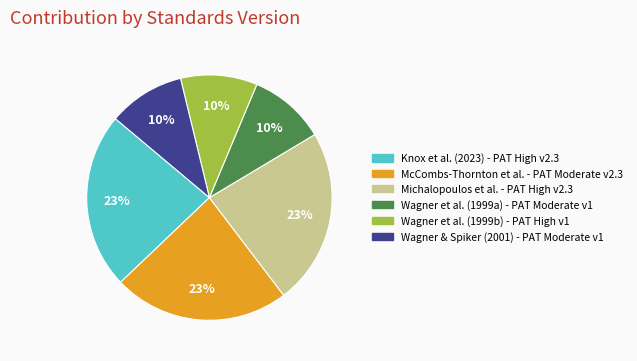

Is there any slice that represents more than half of the pie?

No